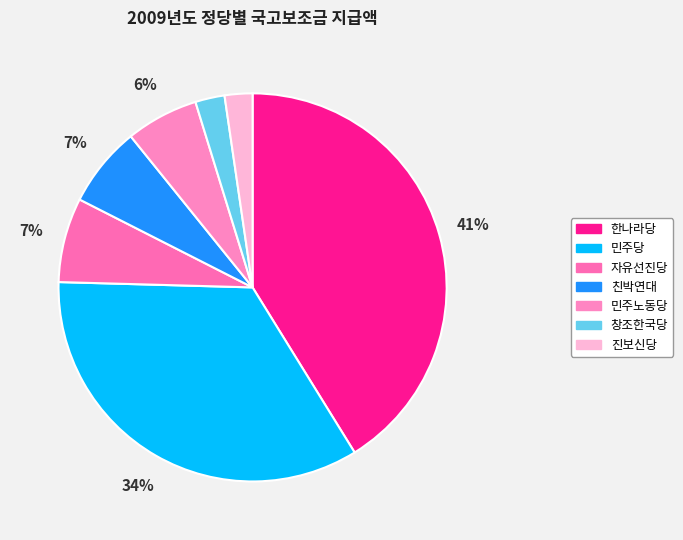

Rank the categories by value from highest to lowest.

한나라당, 민주당, 자유선진당, 친박연대, 민주노동당, 창조한국당, 진보신당